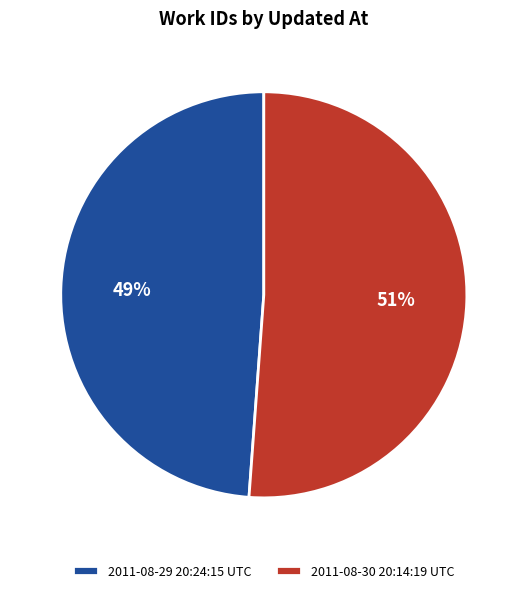

To the nearest percent, what is the average slice percentage?

50%